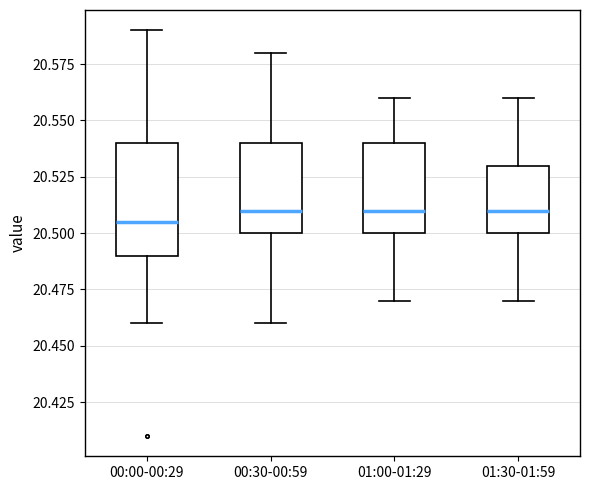

Reading left to right, transcribe this box plot: for each box, give where its median line is, the range the box spans, and where its two whiskers end, as read against the y-axis. The values are not printed on the chart, so give them approximately, as read against the axis.

00:00-00:29: median 20.505, box 20.490 to 20.540, whiskers 20.460 to 20.590
00:30-00:59: median 20.510, box 20.500 to 20.540, whiskers 20.460 to 20.580
01:00-01:29: median 20.510, box 20.500 to 20.540, whiskers 20.470 to 20.560
01:30-01:59: median 20.510, box 20.500 to 20.530, whiskers 20.470 to 20.560